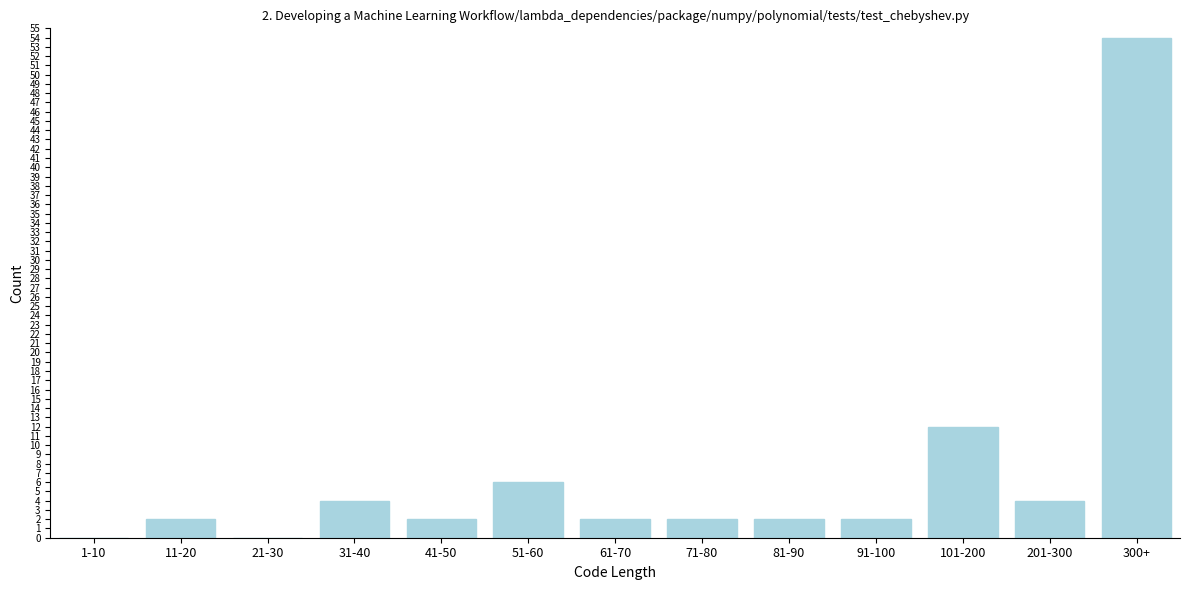

Reading right to left, transcribe all the data shown in this chart.

300+=54	201-300=4	101-200=12	91-100=2	81-90=2	71-80=2	61-70=2	51-60=6	41-50=2	31-40=4	21-30=0	11-20=2	1-10=0